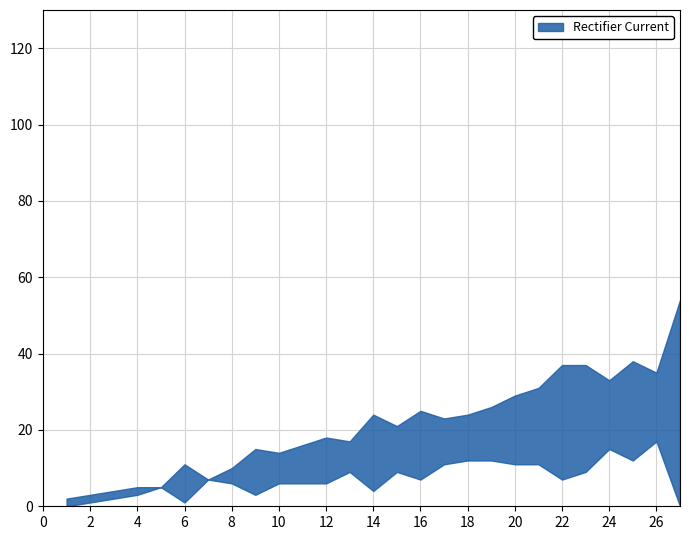

Which has a higher value, 5 or 10?

10